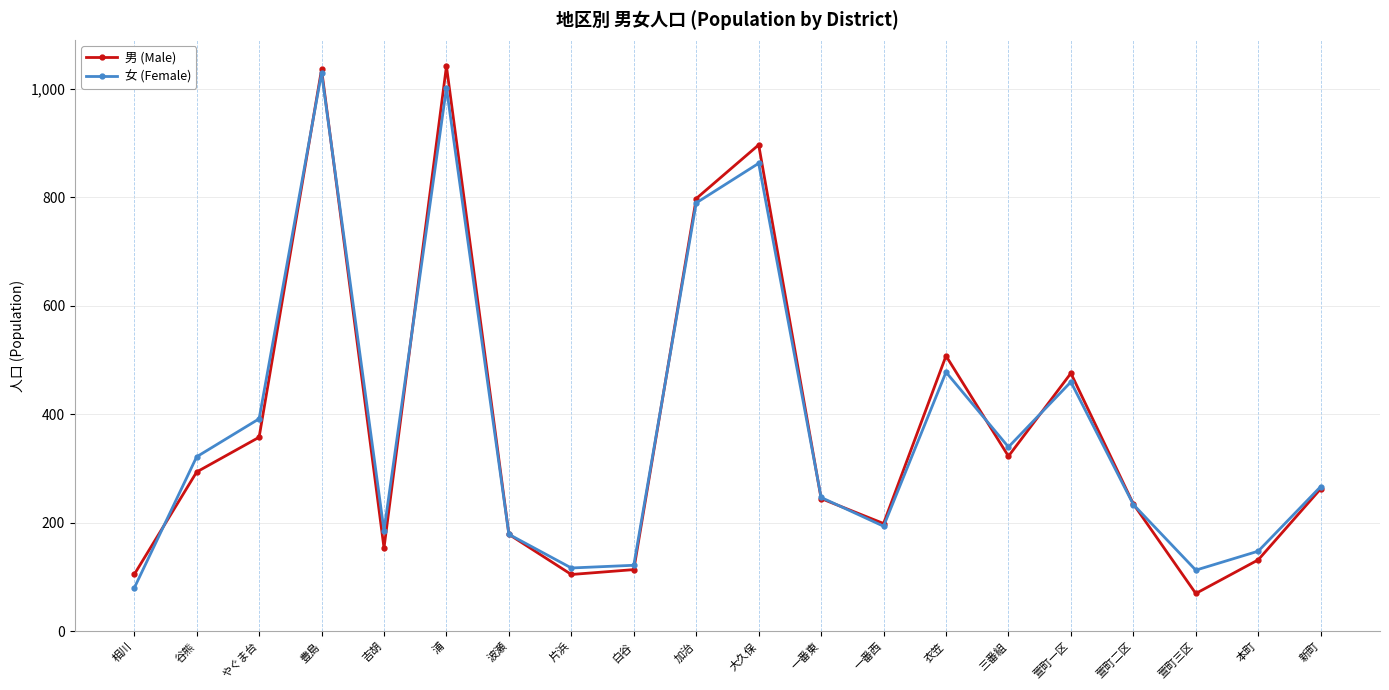

What is the value of the 男 (Male) point at the 10th from the left?

798